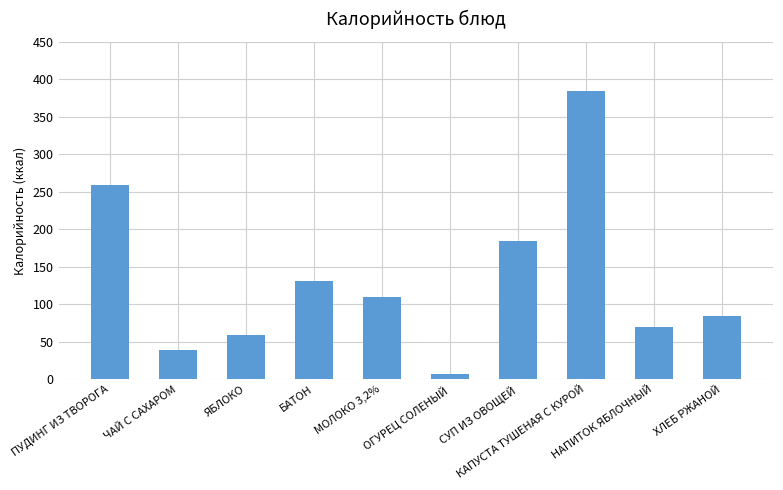

Which label corresponds to the largest value in the chart?

КАПУСТА ТУШЕНАЯ С КУРОЙ